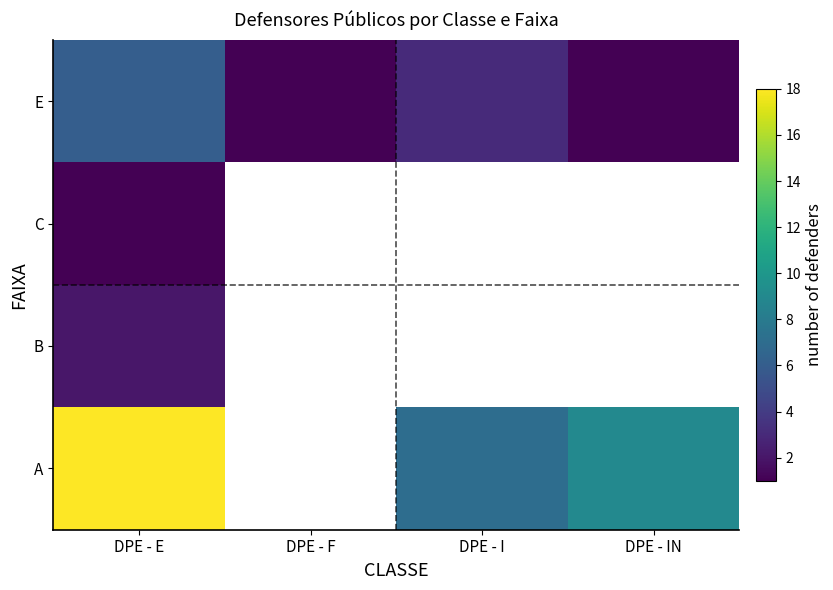

Which has a higher value, DPE - F or DPE - I?

DPE - I